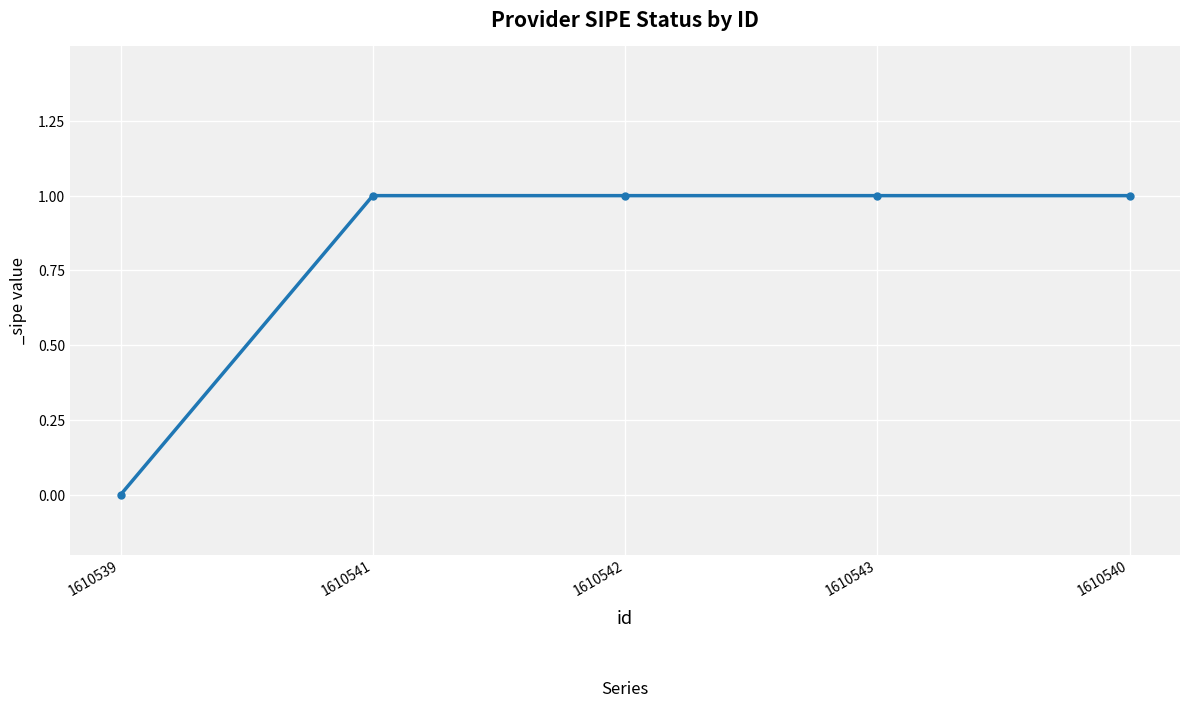

At which category does the chart reach its minimum across all series?

1610539